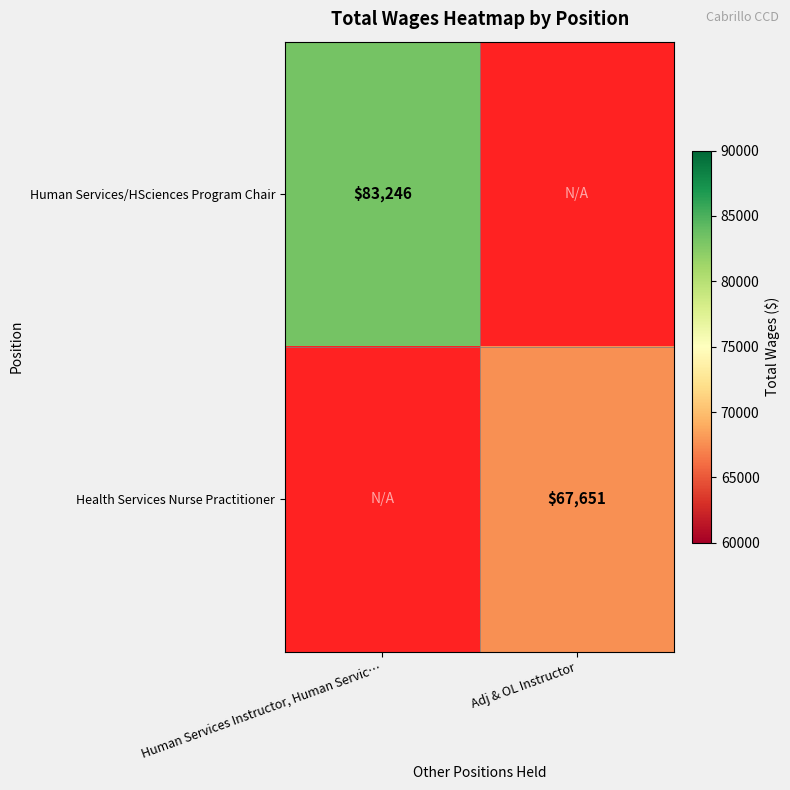

Is it true that Health Services Nurse Practitioner equals 67651 at Adj & OL Instructor?

True